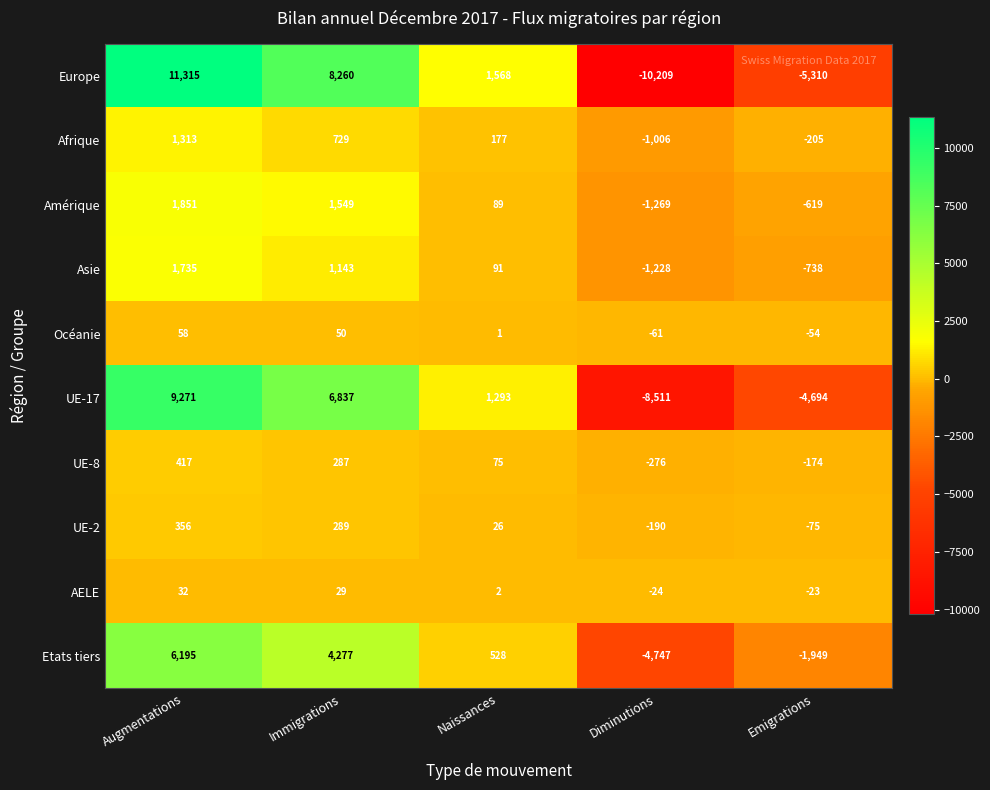

What is the total value across all series at Augmentations?

32543